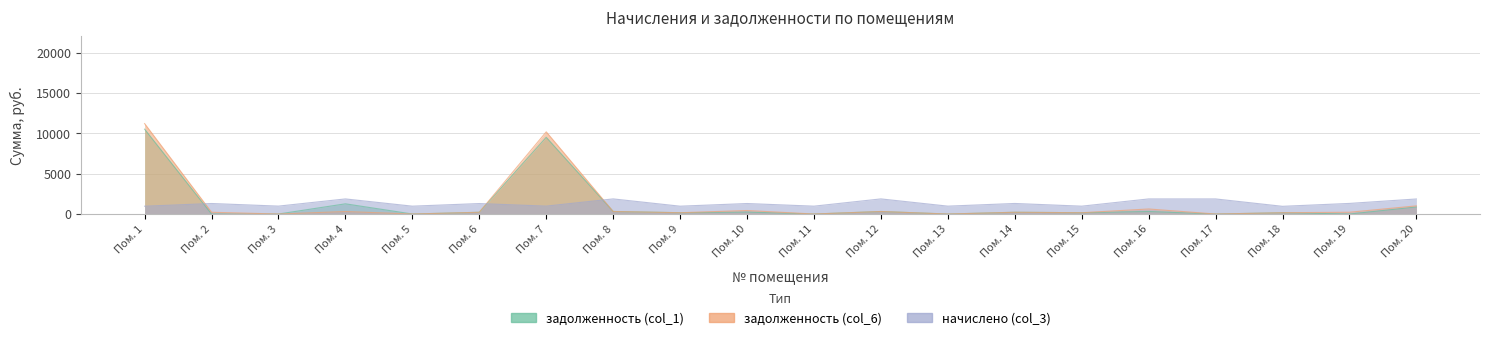

How many values in the задолженность (col_1) series exceed 216?

10